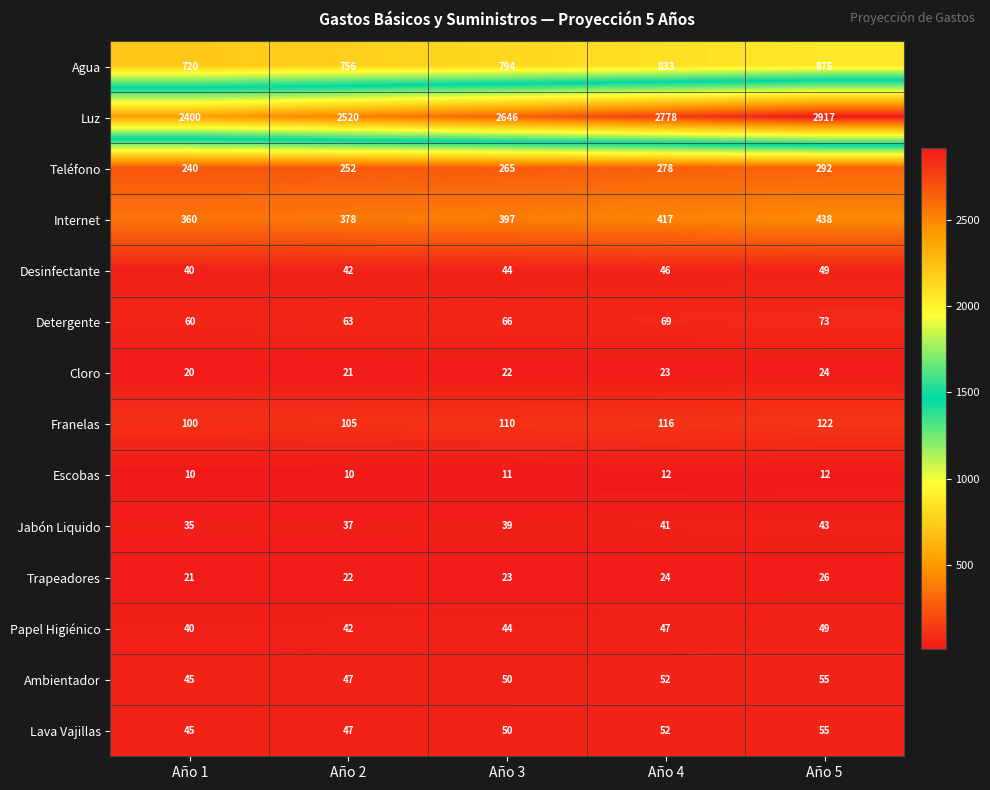

What is the maximum value for Detergente?

73